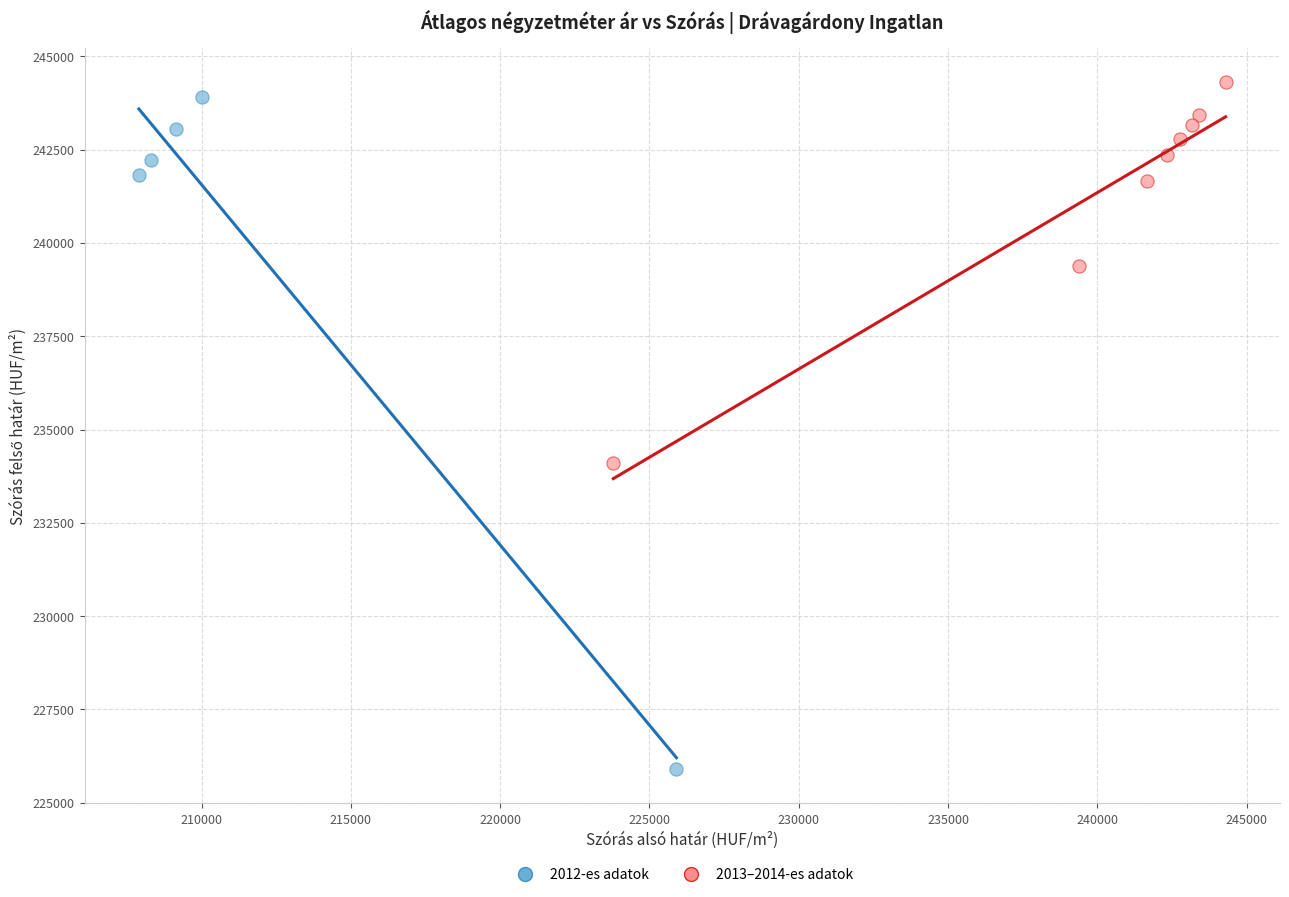

Which series has the largest Y range (max minus min)?

2012-es adatok